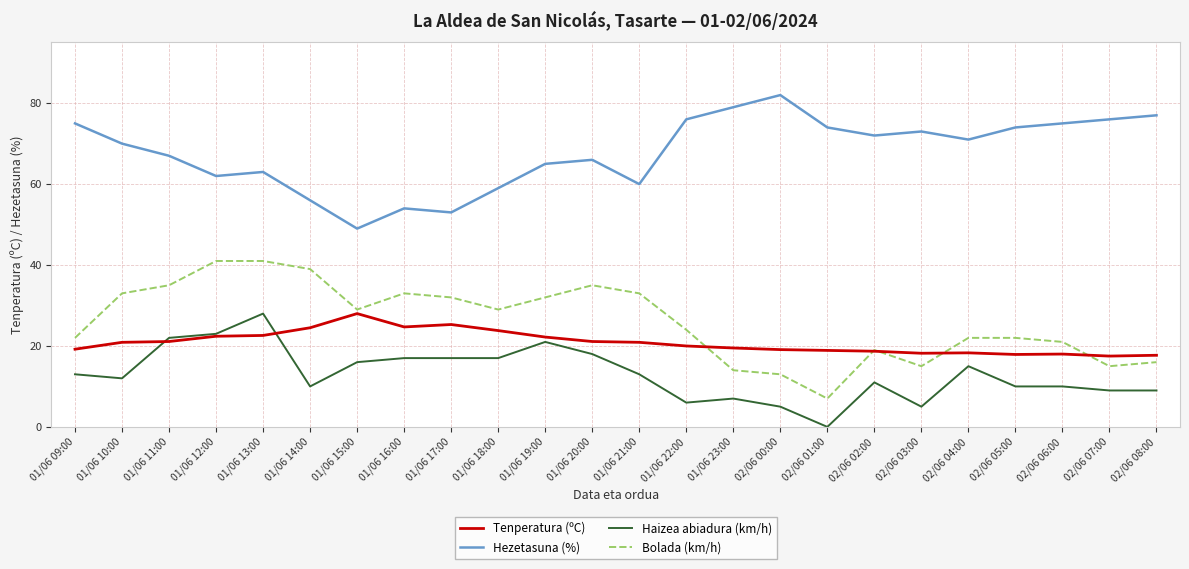

The value of Tenperatura (ºC) at 02/06 03:00 is 12.7. True or false?

False